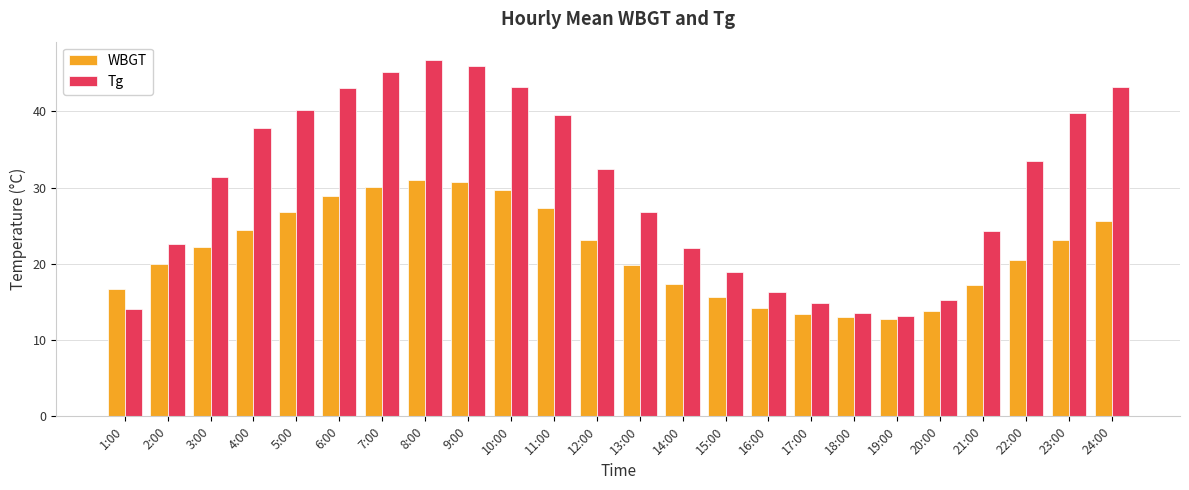

True or false: WBGT has a value of 13.0 at 18:00.

True